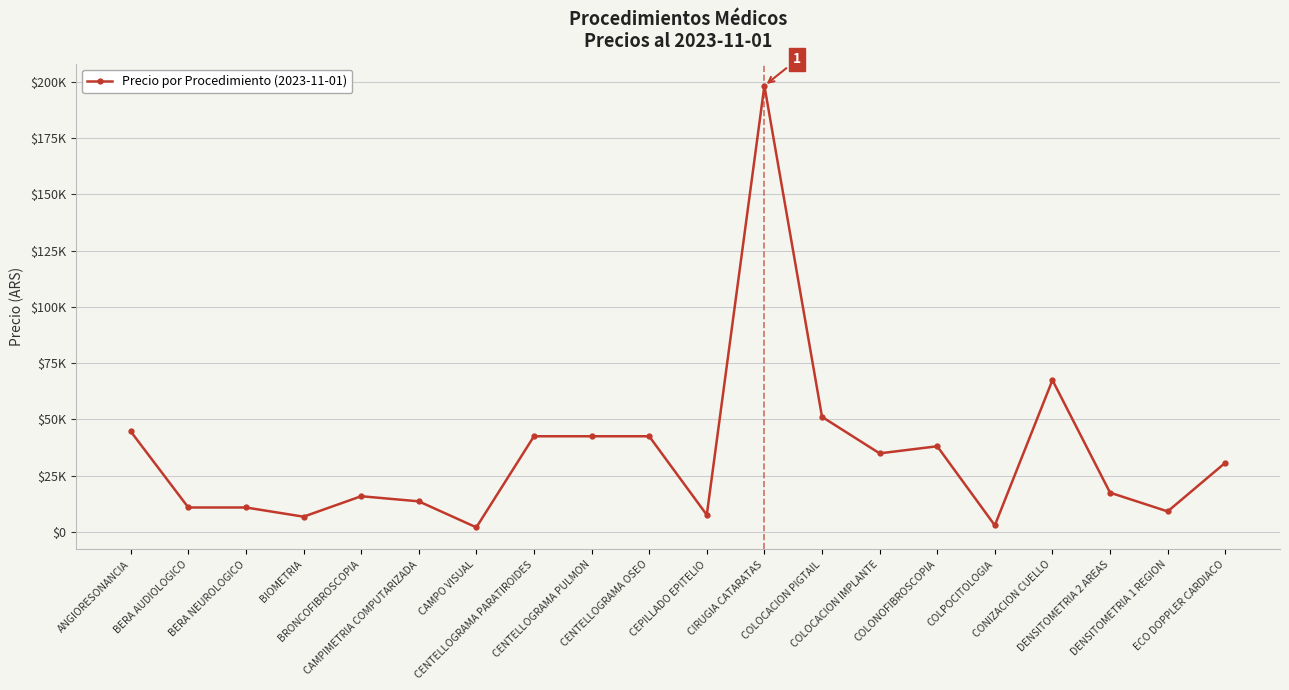

Is this an area chart (filled region under the line)?

No